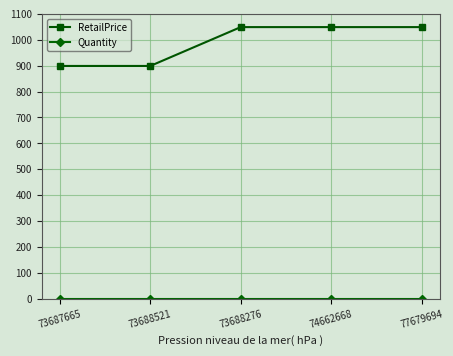

Between 73688521 and 77679694, which series saw the biggest shift?

RetailPrice